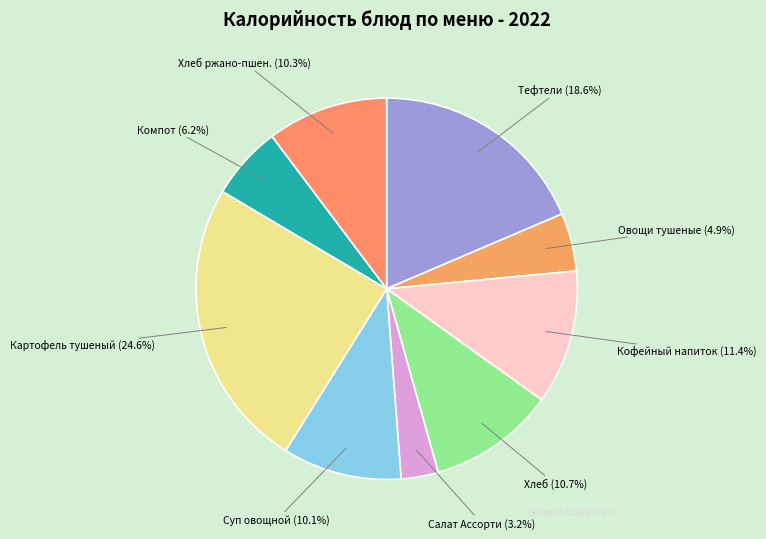

Do Салат Ассорти (3.2%) and Хлеб ржано-пшен. (10.3%) together represent more than half of the pie?

No